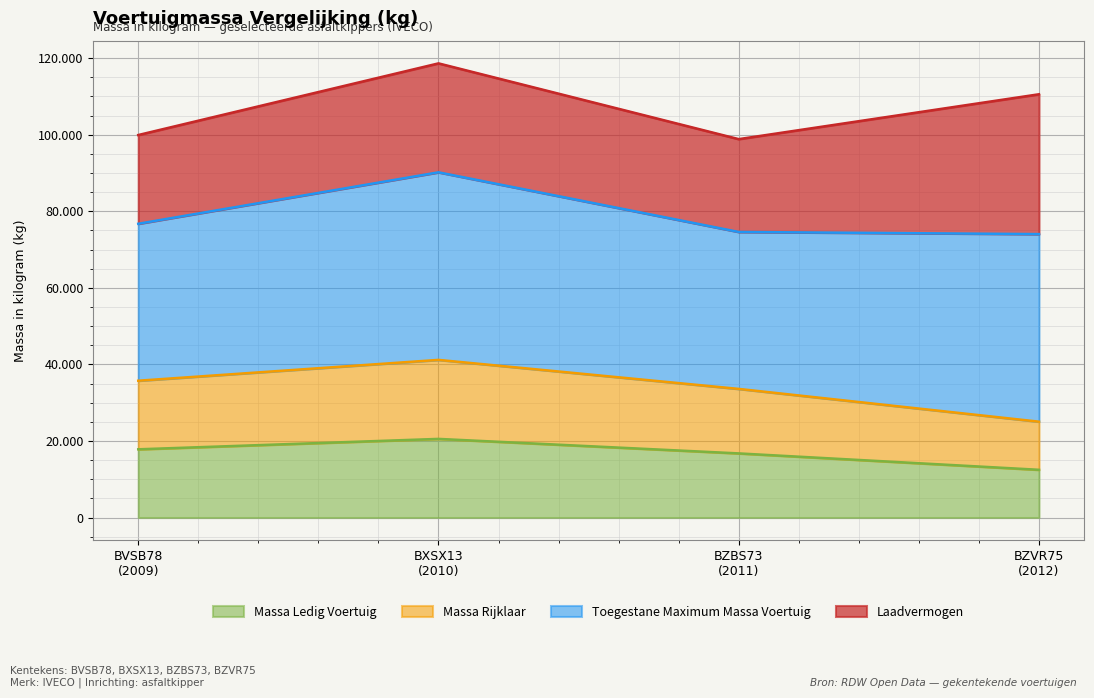

What is the highest value of the massa_rijklaar series?

41180